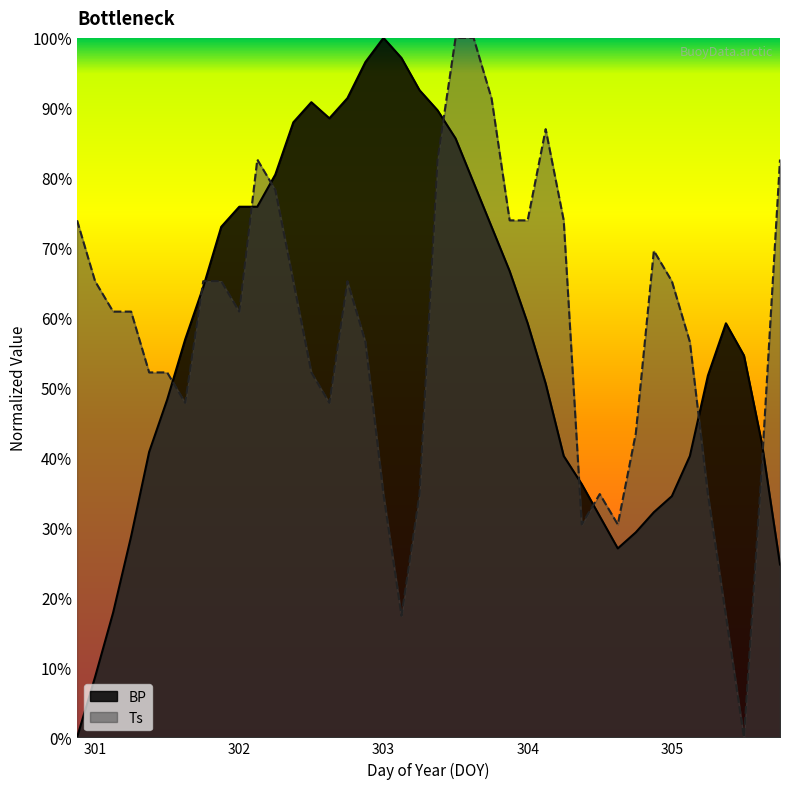

What is the total value across all series at 305.75?

107.3